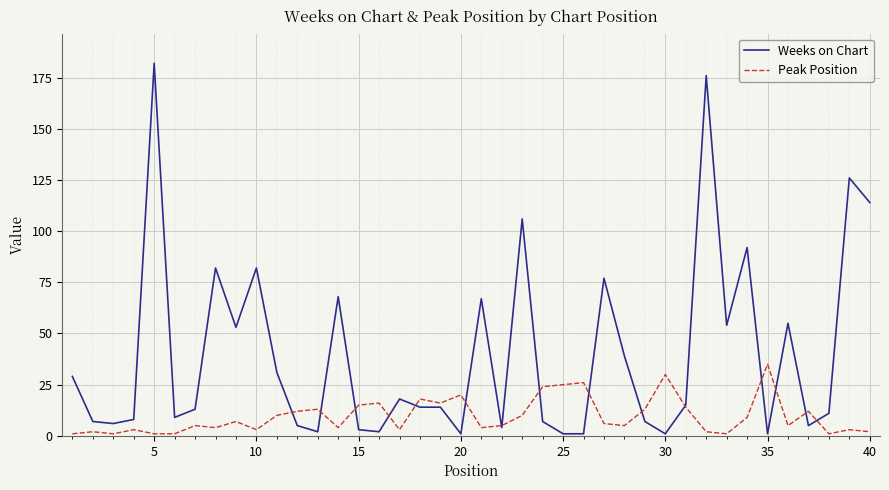

Rank the series by their average value, from lowest to highest.

Peak Position, Weeks on Chart